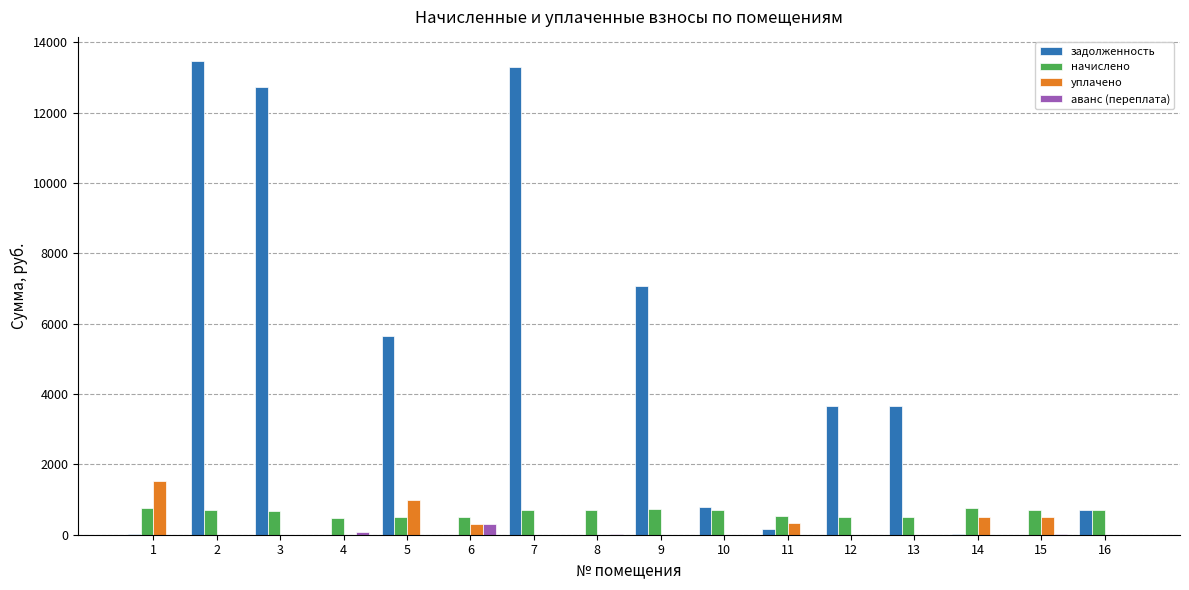

What are all the series names shown in the legend?

задолженность, начислено, уплачено, аванс (переплата)